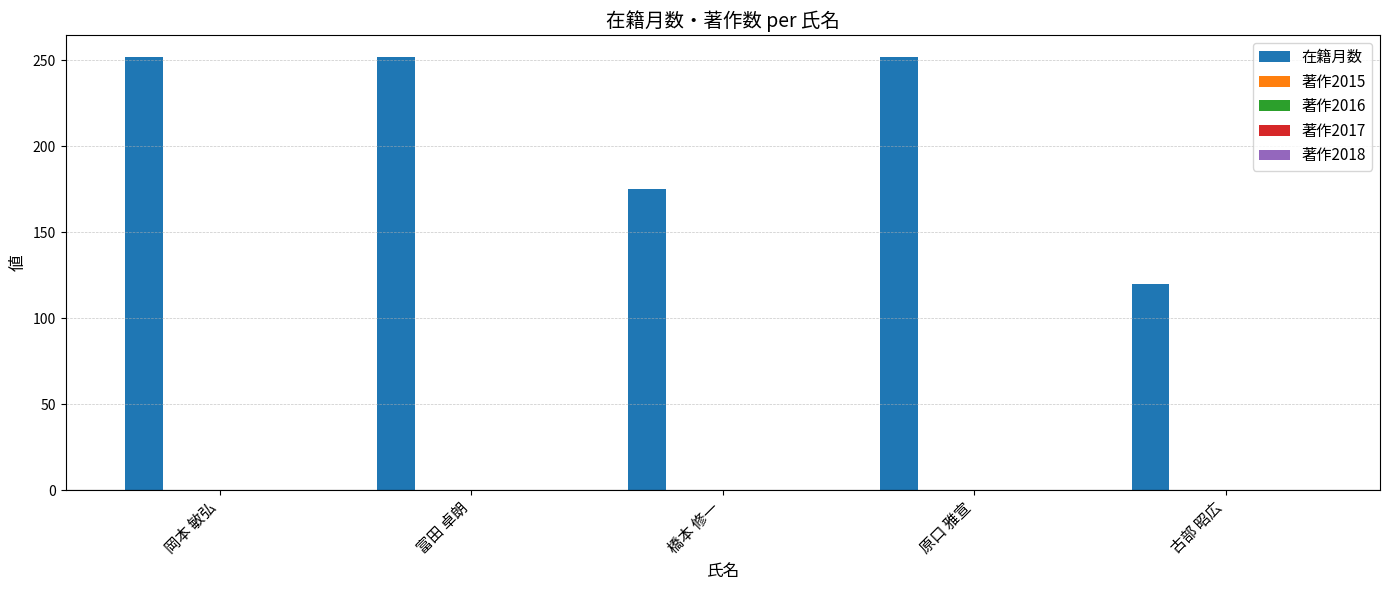

Reading right to left, transcribe all the data shown in this chart.

120	252	175	252	252